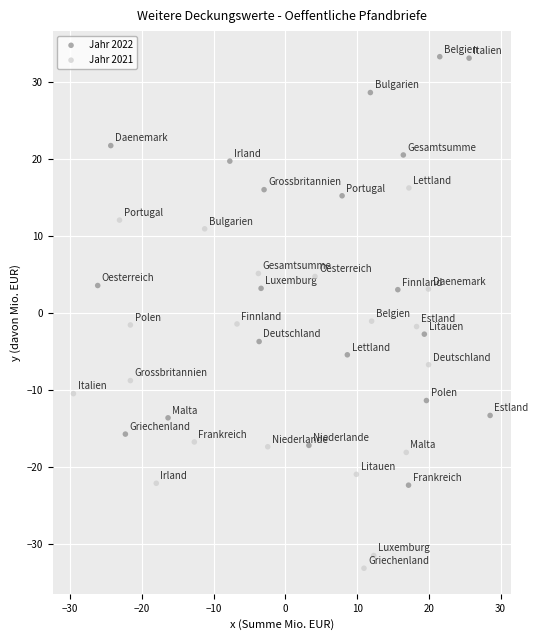

Which series reaches the minimum Y coordinate?

Jahr 2021